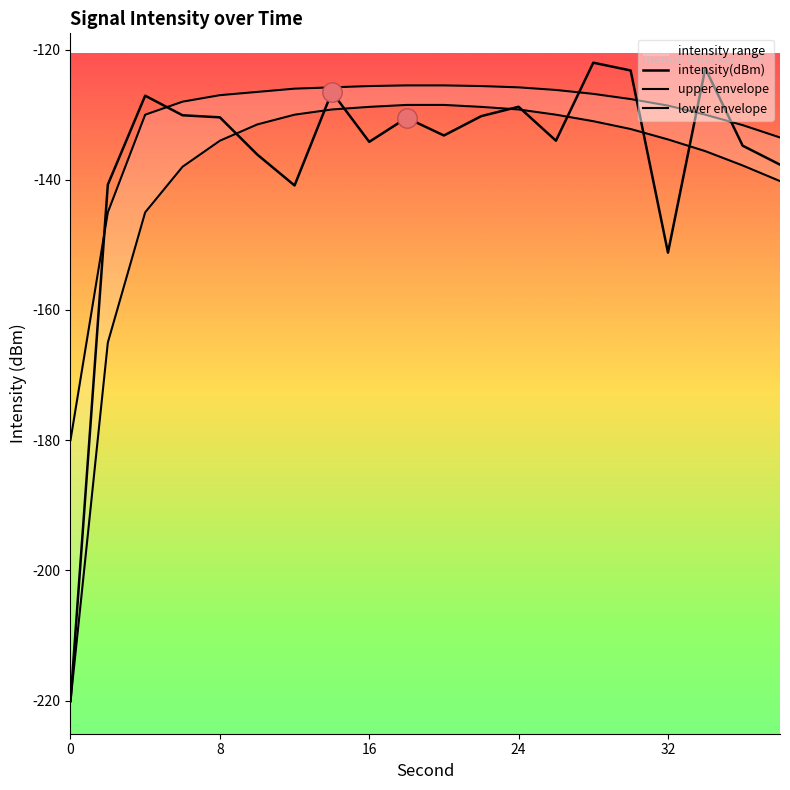

The value of lower envelope at 14 is -86.9. True or false?

False